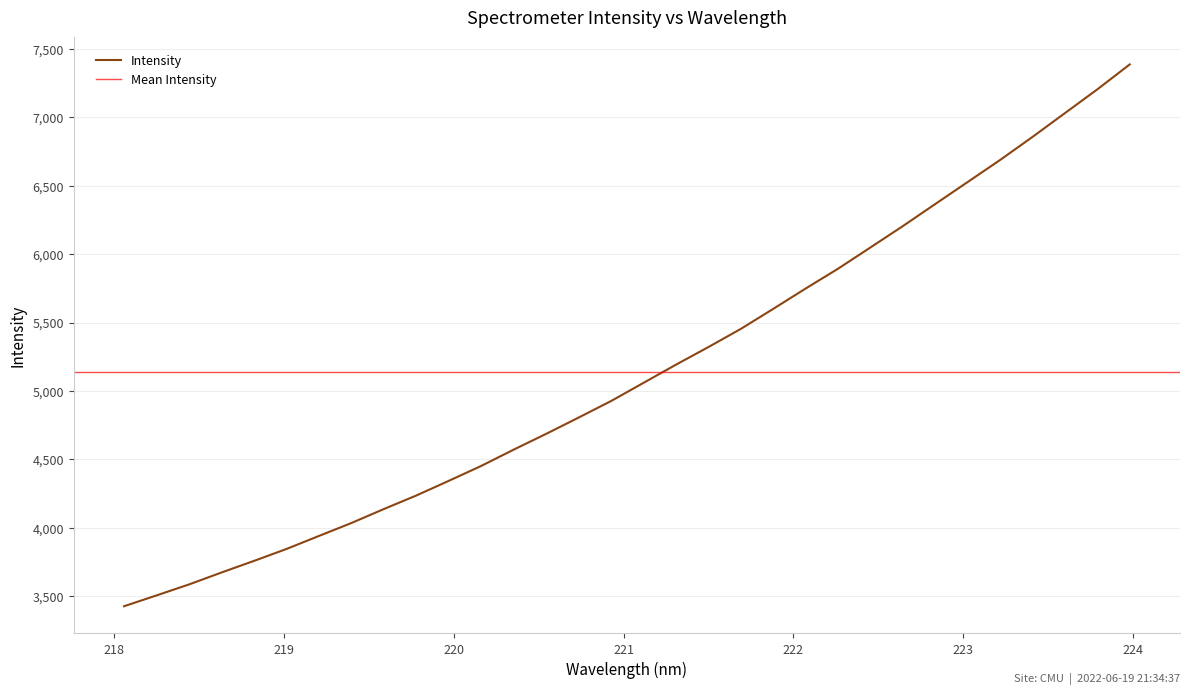

At which category does the chart reach its peak across all series?

223.9802